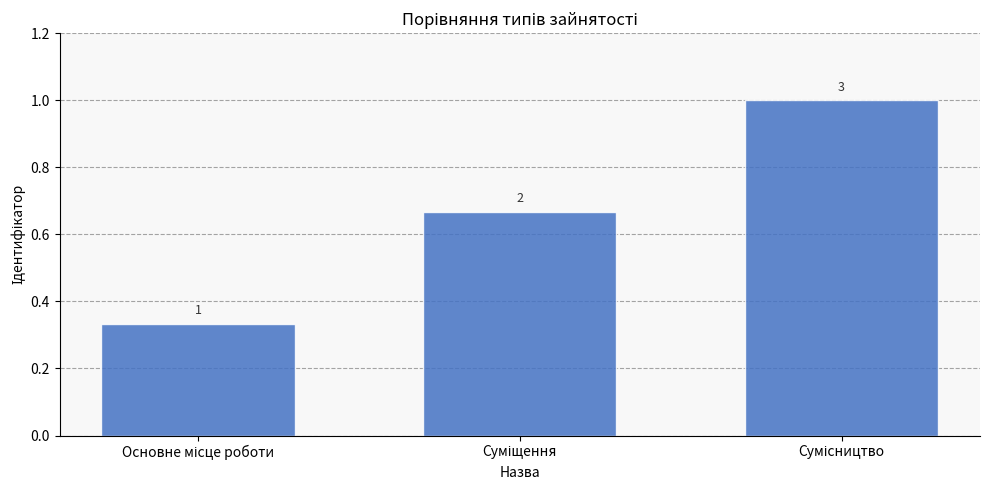

Are the bars horizontal?

No